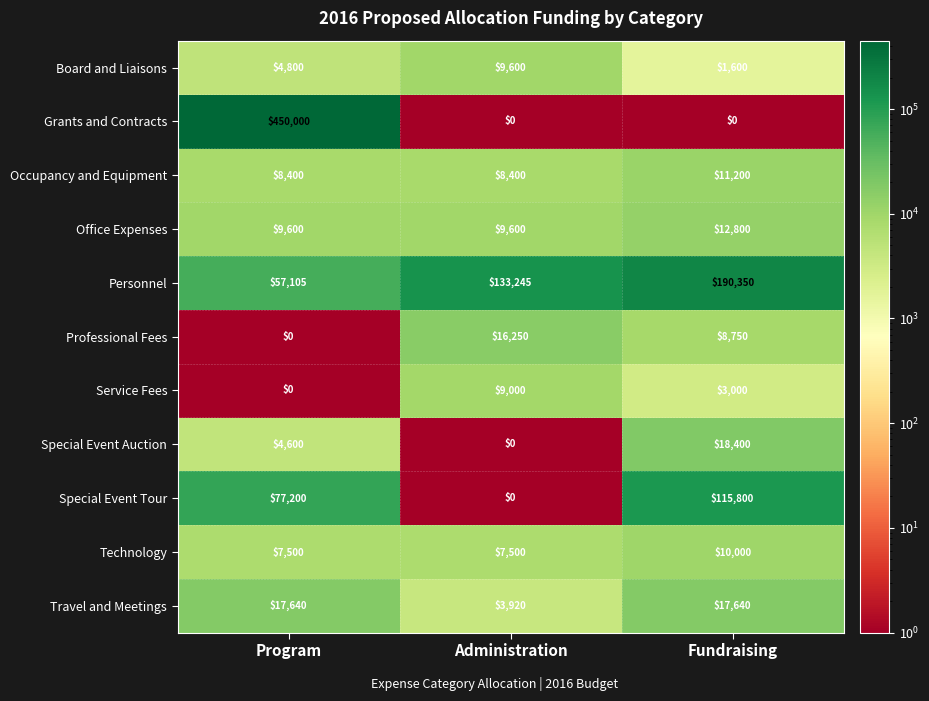

What is the spread (max minus min) of values at Program?

450000